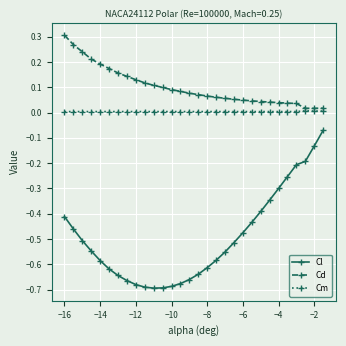

True or false: Cl and Cd cross at least once.

False